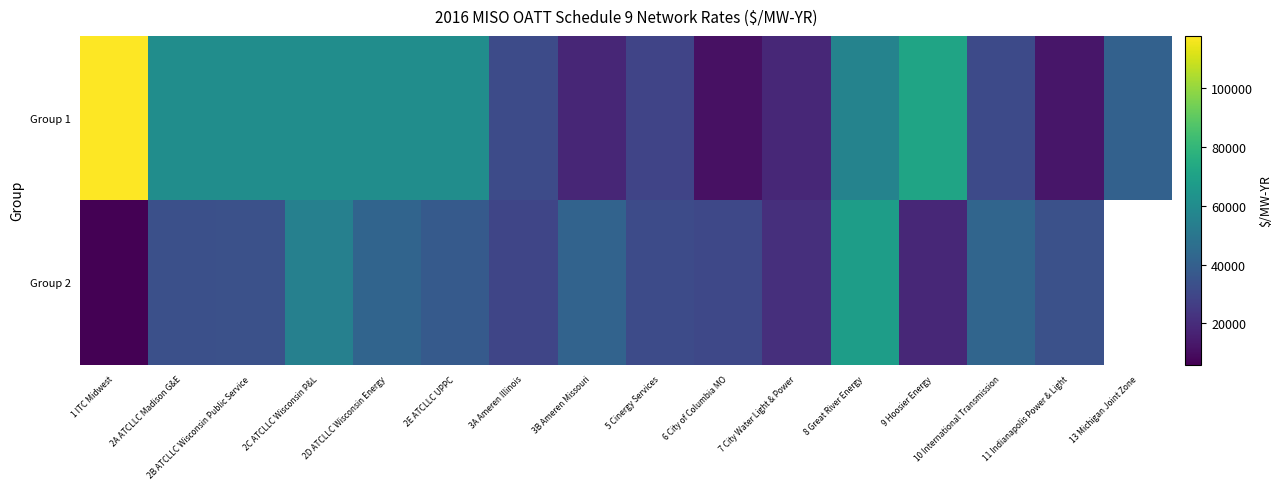

Which series has the largest total across all categories?

Group 1